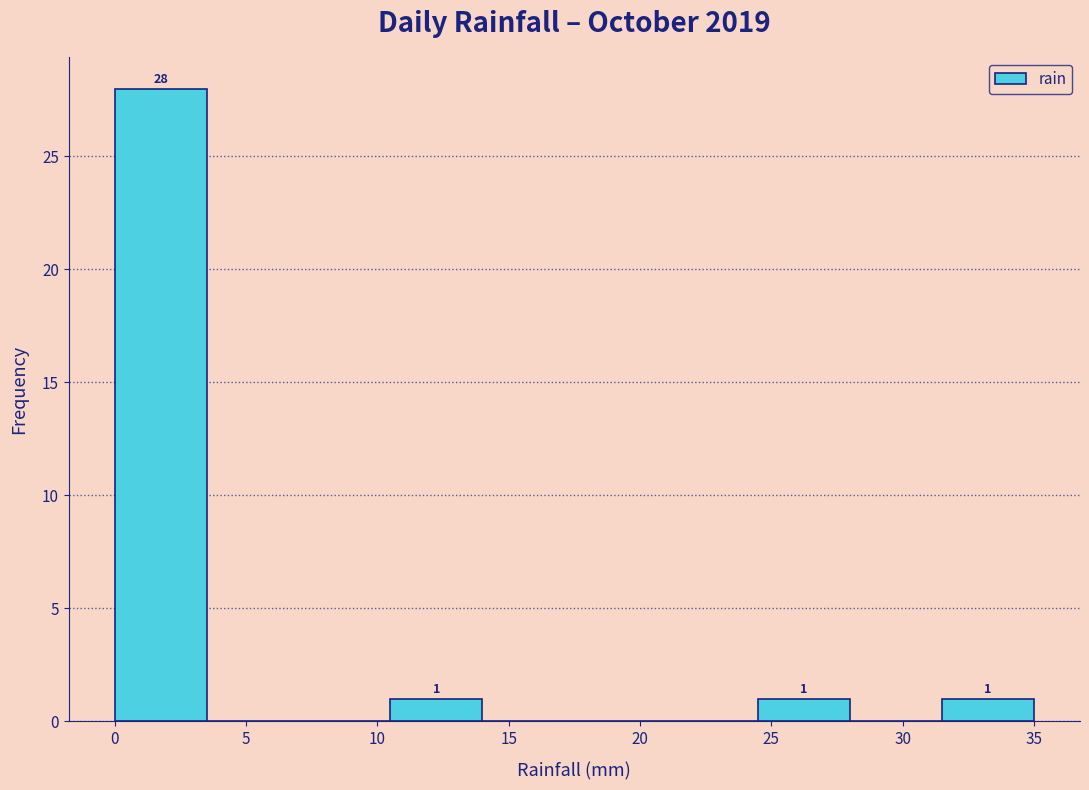

Over which range of the x-axis is the bar tallest?

0.0 to 3.5